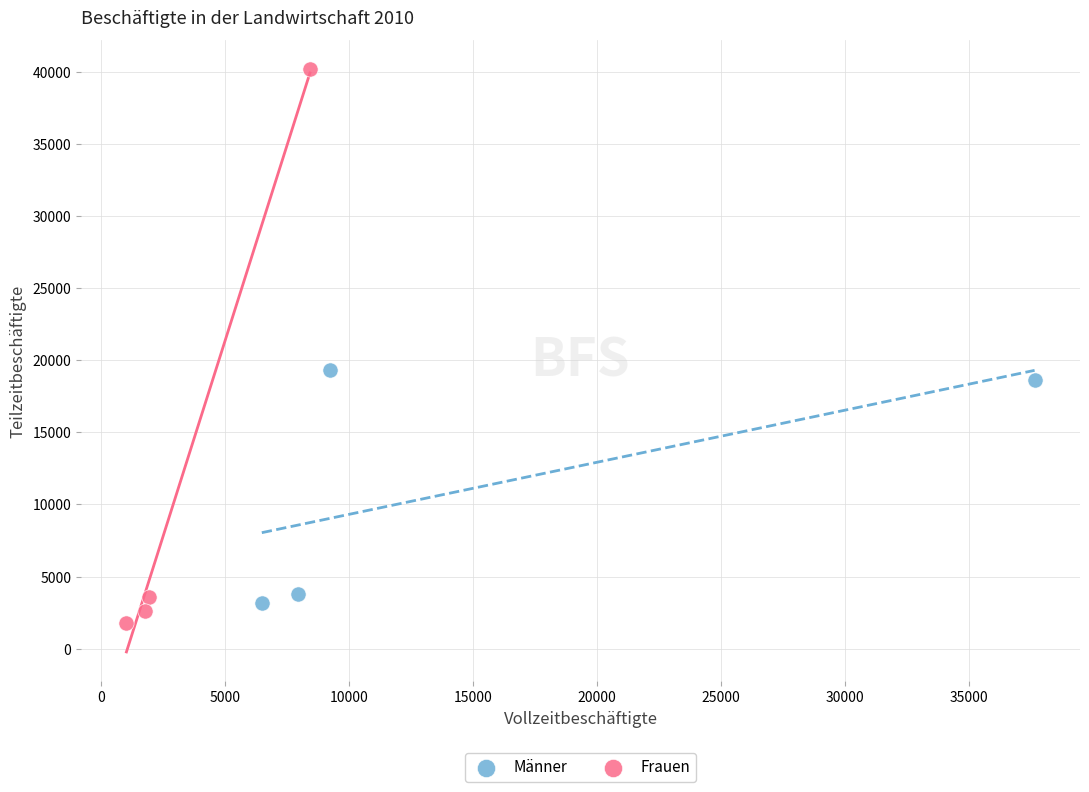

Which series reaches the maximum Y coordinate?

Frauen